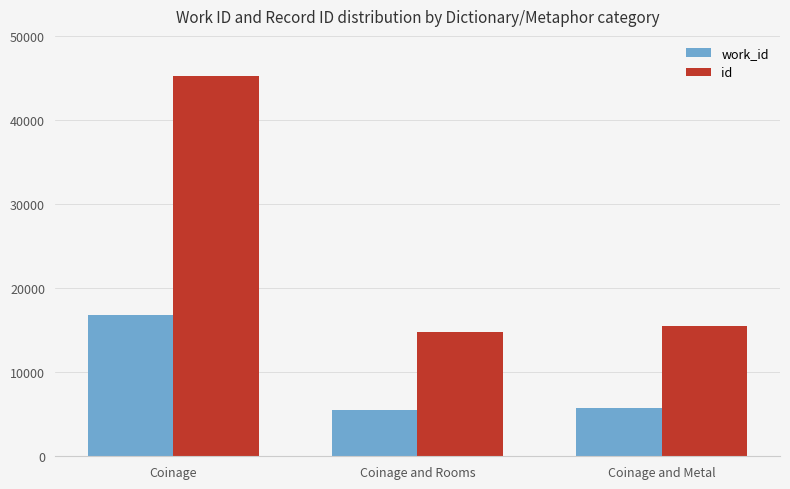

What position from the right is Coinage?

3